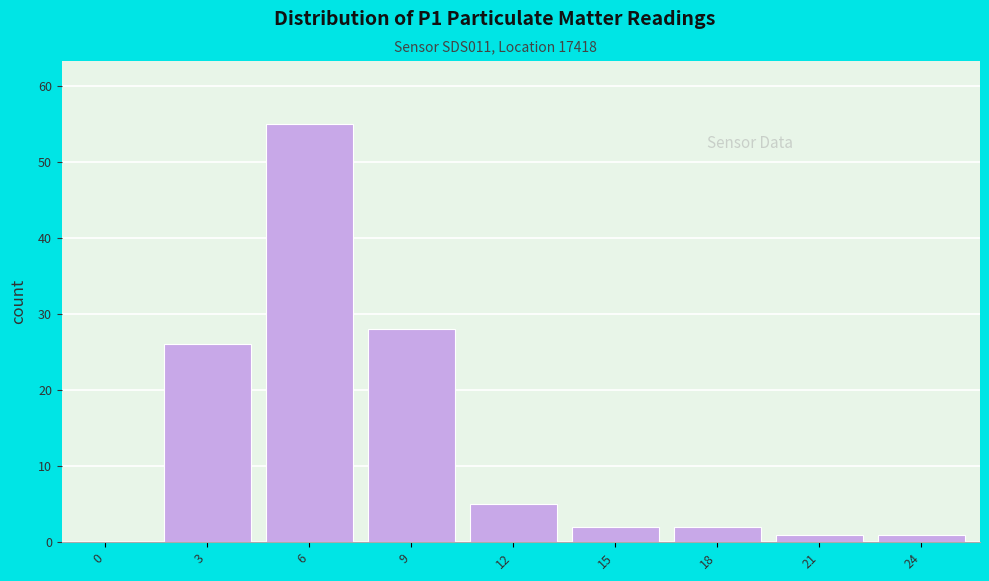

Reading left to right, extract all data points from this chart.

0=0	3=26	6=55	9=28	12=5	15=2	18=2	21=1	24=1